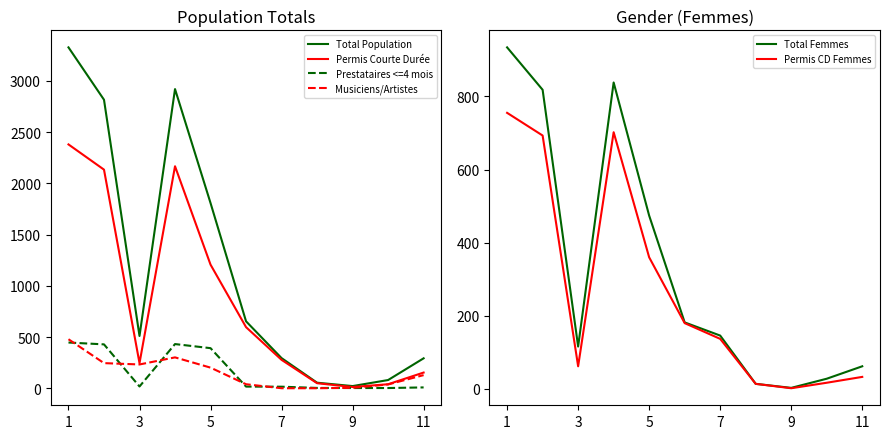

What is the average value of the Permis Courte Durée series?

842